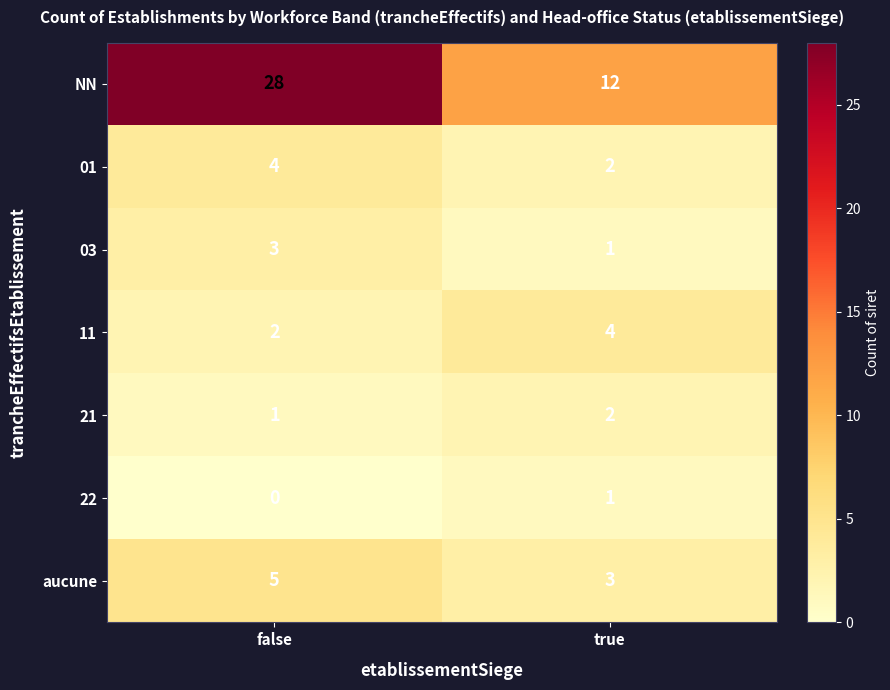

What is the average value of the aucune series?

4